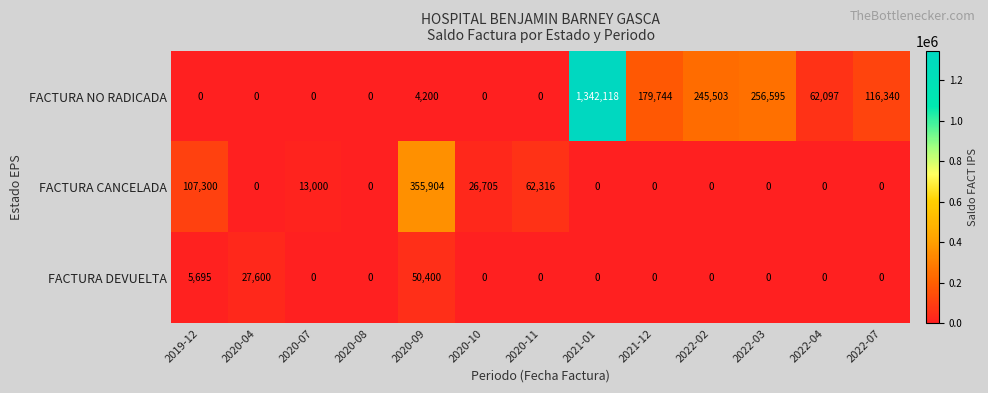

At 2020-09, list the series in order from smallest to largest.

FACTURA NO RADICADA, FACTURA DEVUELTA, FACTURA CANCELADA